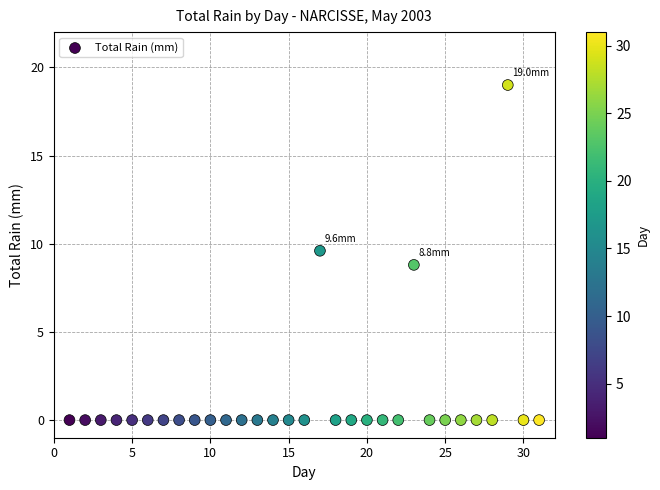

What is the range of Y values (max minus min)?

19.0